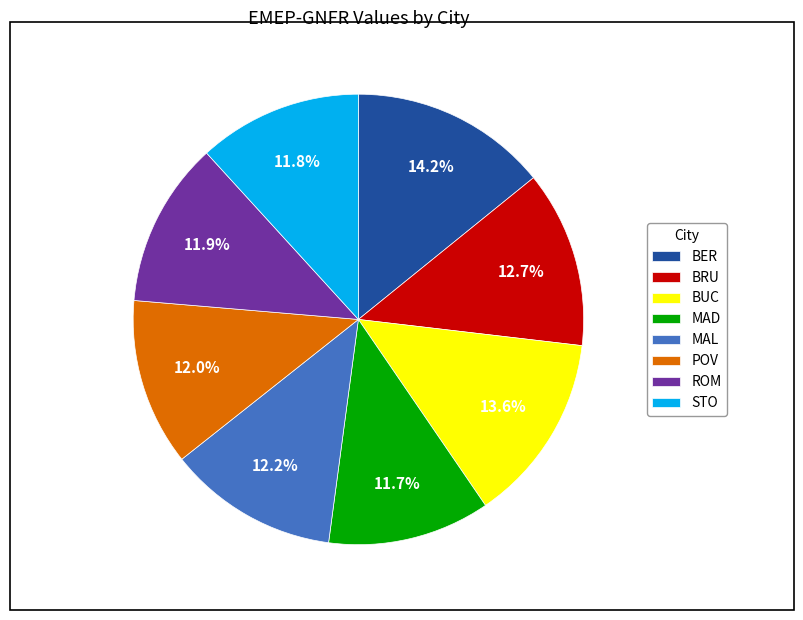

The POV slice represents 25% of the pie. True or false?

False